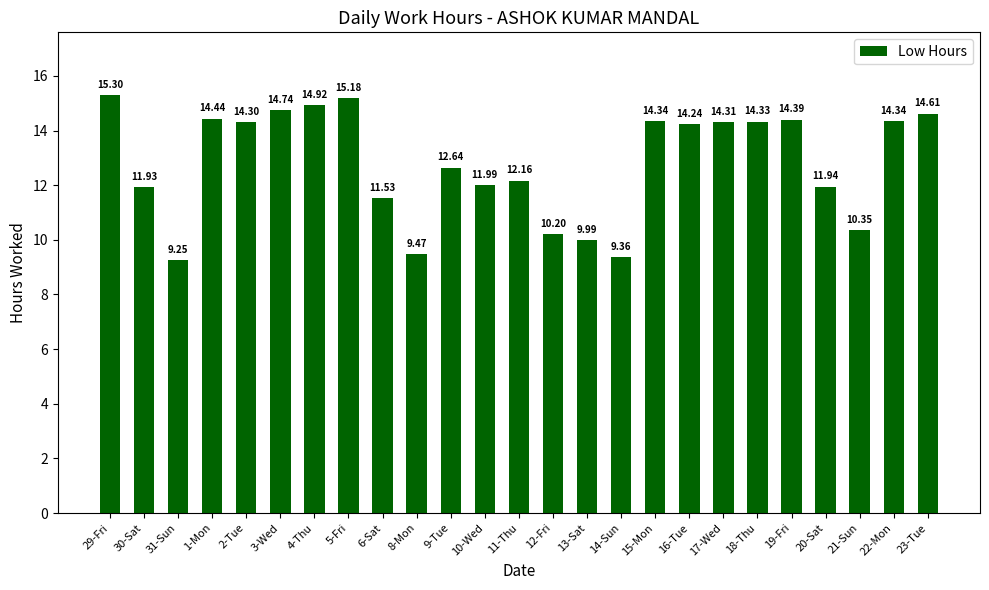

True or false: the data shows 14.6 at 23-Tue.

True